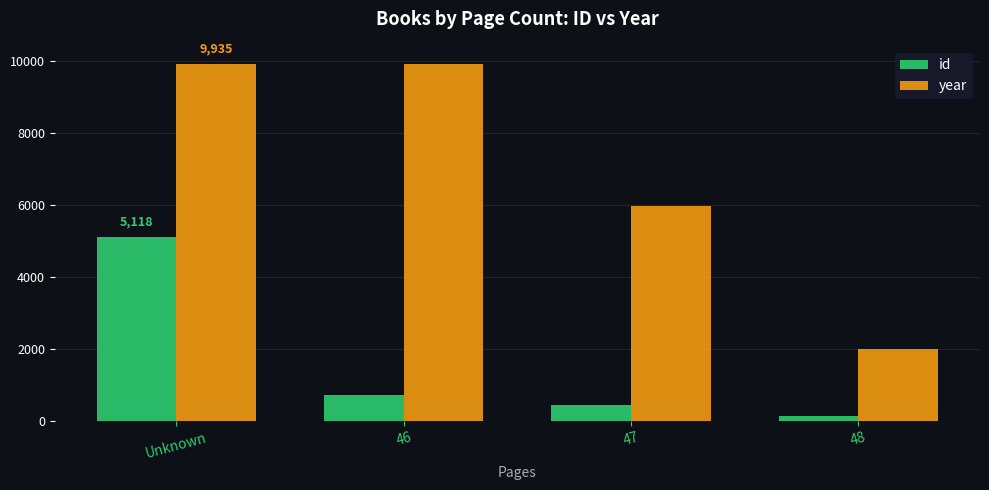

The value of year at Unknown is 9935. True or false?

True